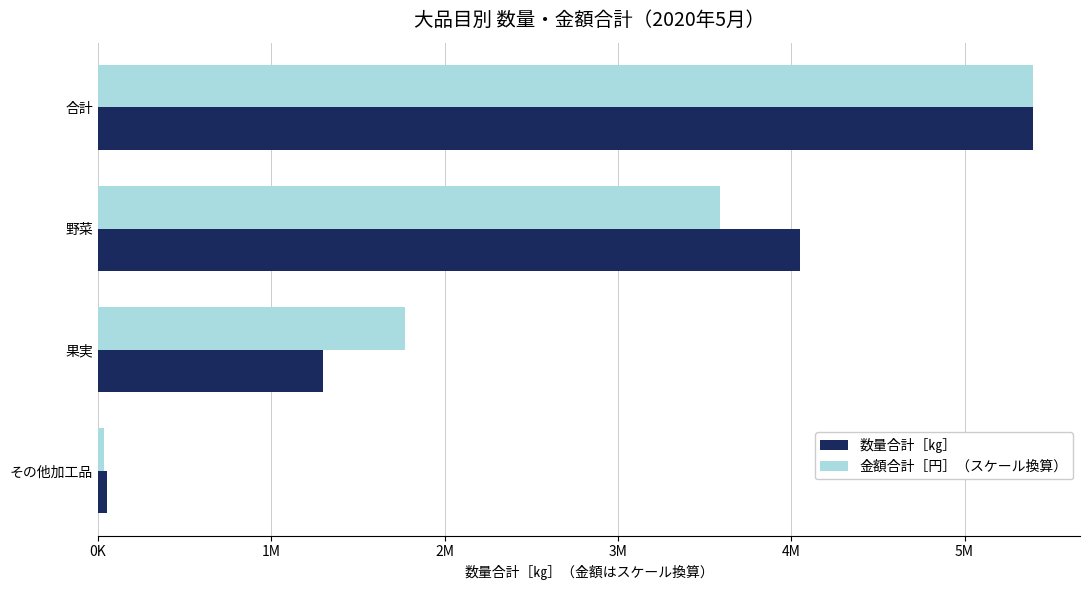

Count the 数量合計［㎏］ values in the range 1295213 to 5396377.

3